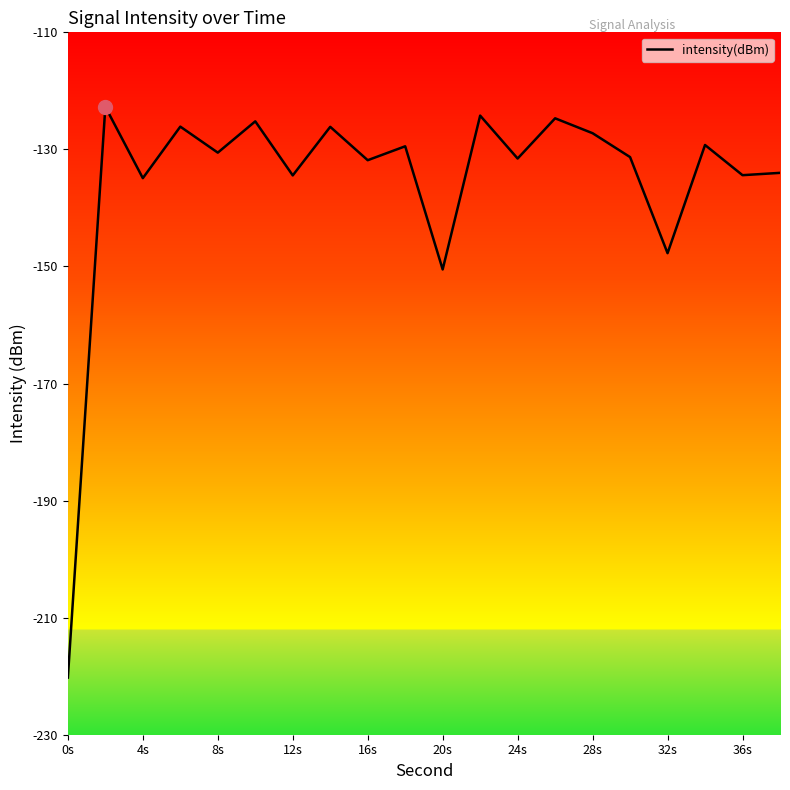

What is the minimum value shown in the chart?

-220.2